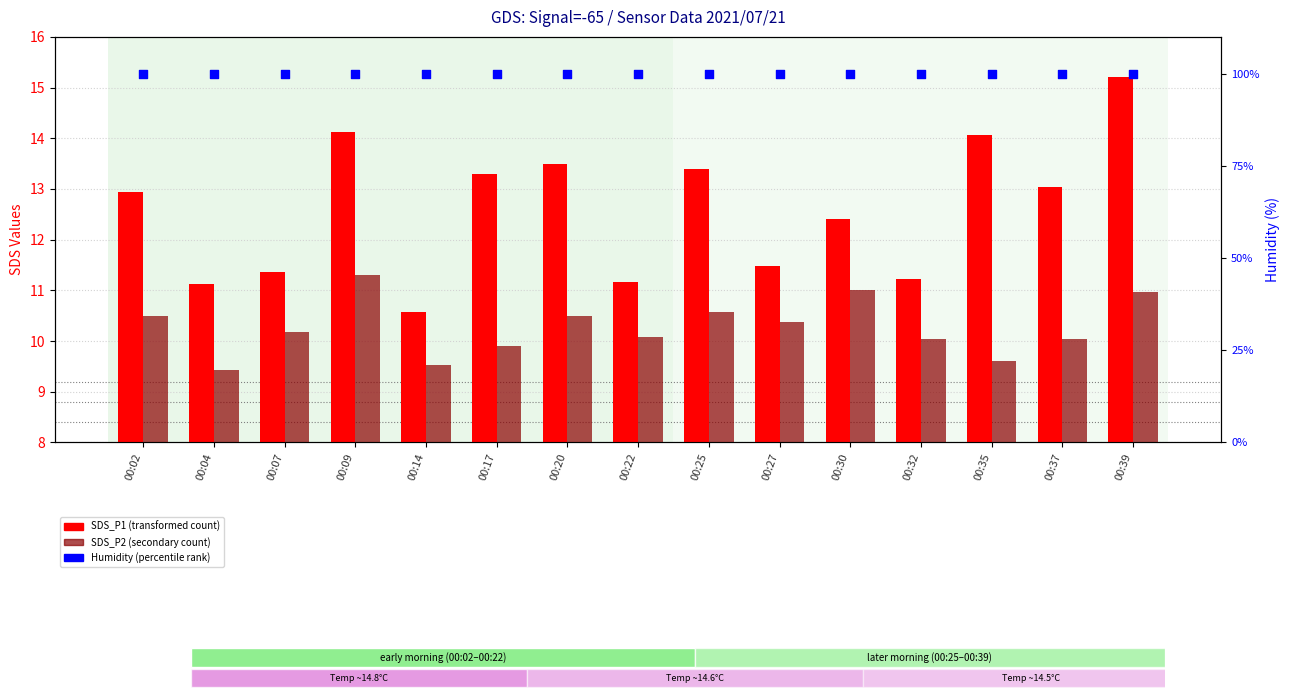

Which series reaches the maximum Y coordinate?

Humidity (percentile rank)